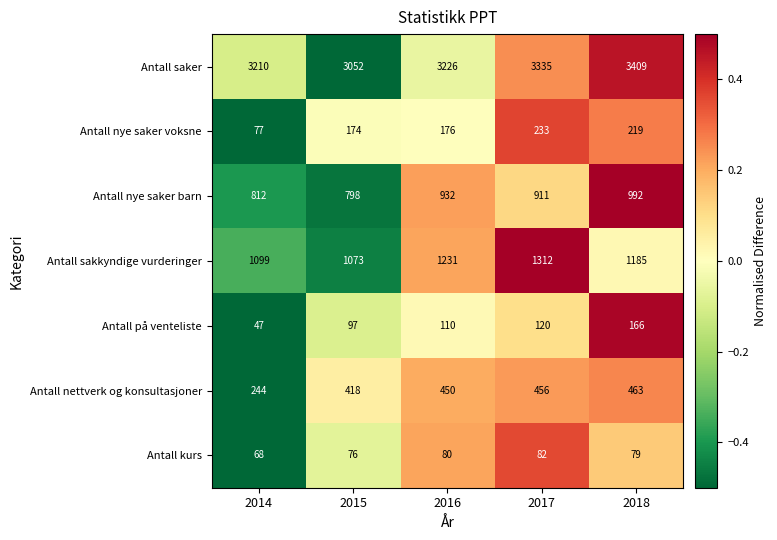

Which series has the widest spread of values?

Antall saker